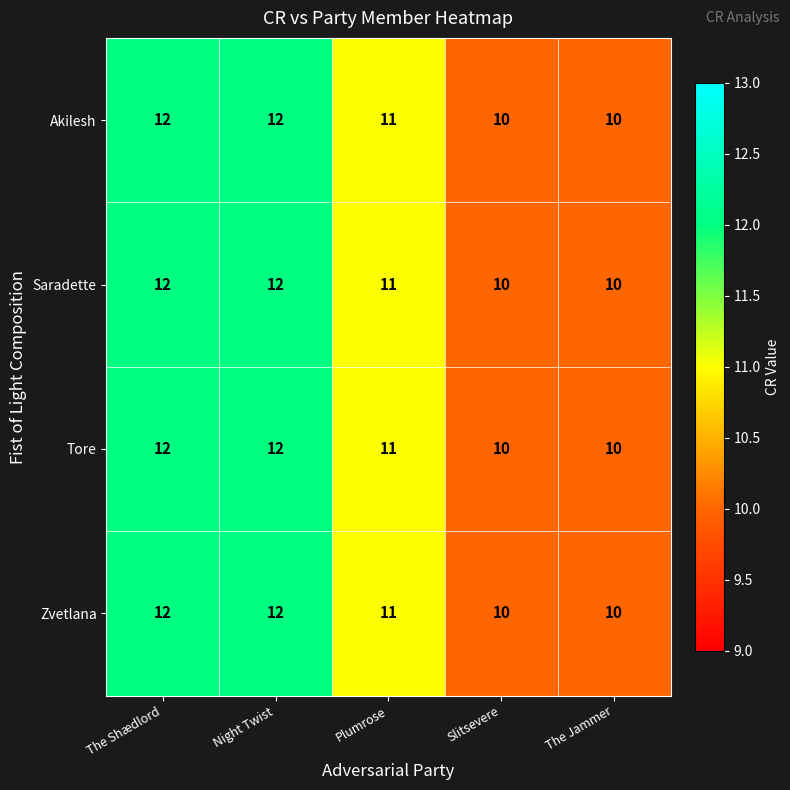

The value of Saradette at Night Twist is 5. True or false?

False